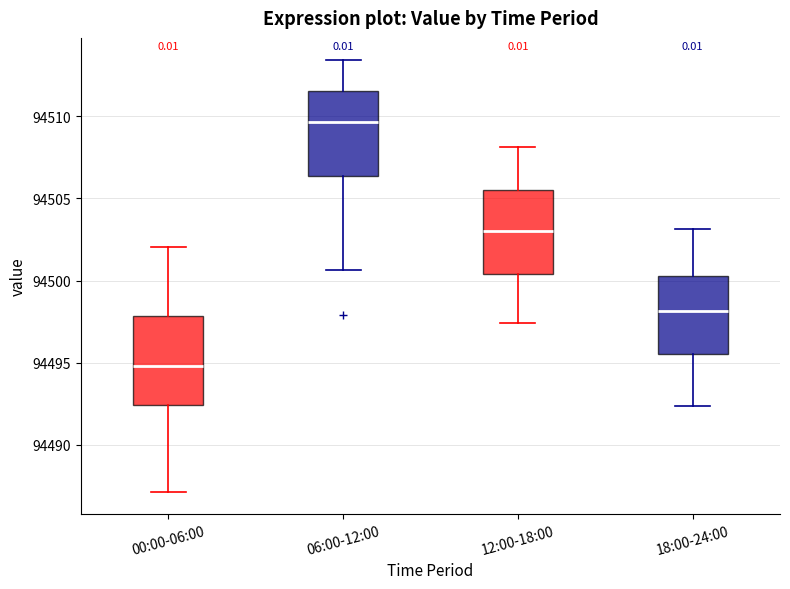

Reading left to right, read every box against the y-axis: the position of its median line, the range the box covers, and the ends of its whiskers. The values are not printed on the chart, so give them approximately, as read against the axis.

00:00-06:00: median 94495.0, box 94492.5 to 94498.0, whiskers 94487.0 to 94502.0
06:00-12:00: median 94509.5, box 94506.5 to 94511.5, whiskers 94500.5 to 94513.5
12:00-18:00: median 94503.0, box 94500.5 to 94505.5, whiskers 94497.5 to 94508.0
18:00-24:00: median 94498.0, box 94495.5 to 94500.5, whiskers 94492.5 to 94503.0